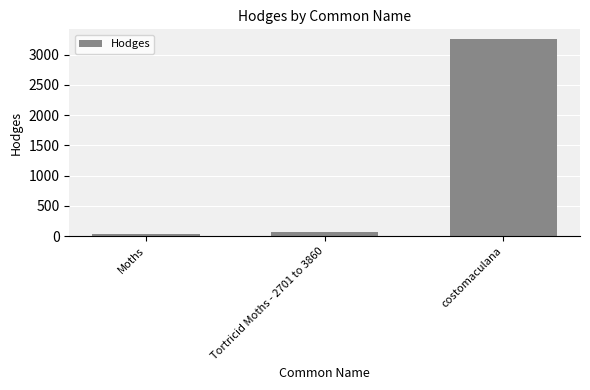

Reading left to right, what are all the values shown in this chart?

29.0	62.1	3257.0